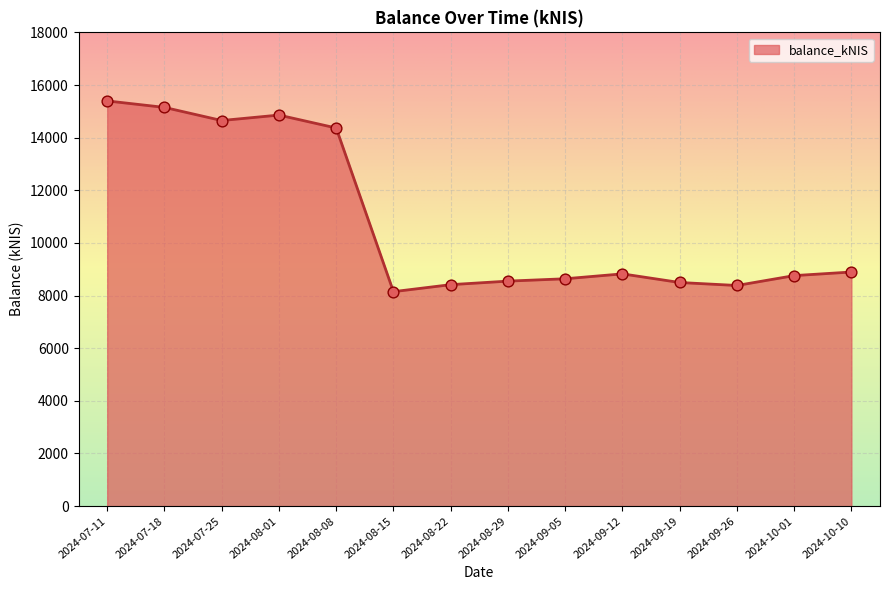

Approximately how many times larger is the value at 2024-08-01 compared to 2024-07-18?

1.0